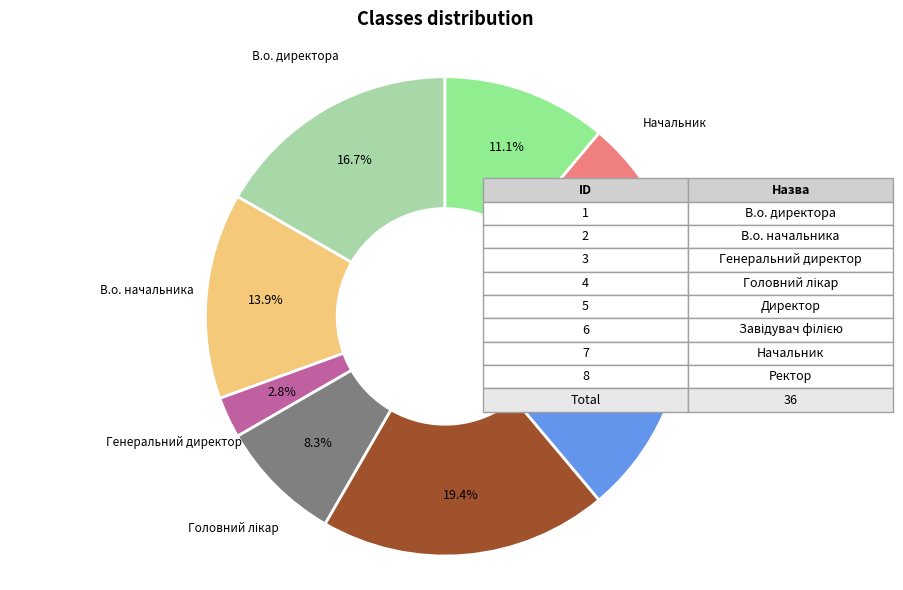

Count the number of slices in the pie.

8